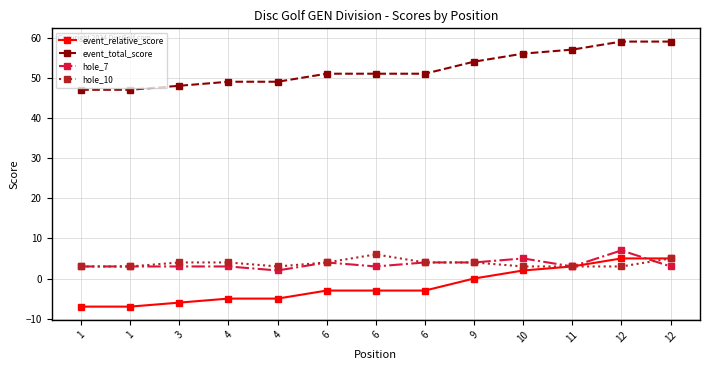

What is the total value across all series at 9?

62